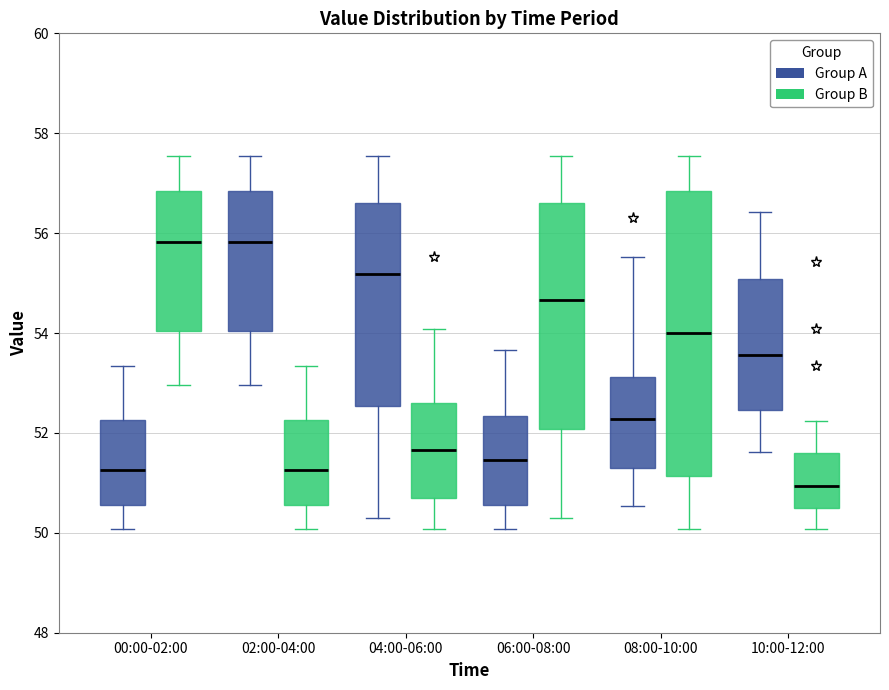

Which box is the tallest, from its lower edge to its upper edge?

08:00-10:00 (Group B)